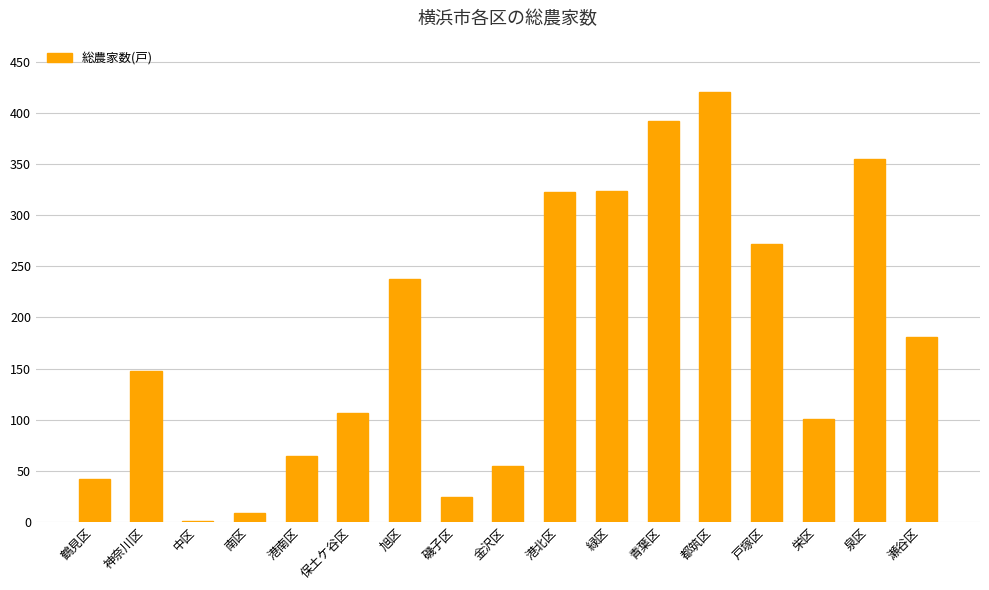

Is it true that the value at 緑区 is 201?

False